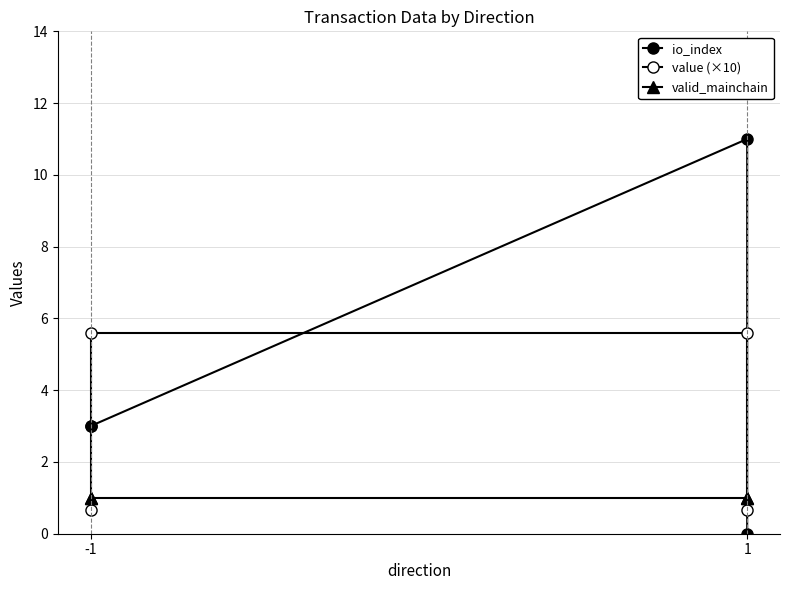

How many lines are shown in the chart?

3